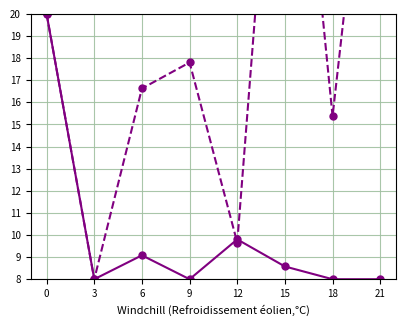

At how many categories does at least one series exceed 23?

2